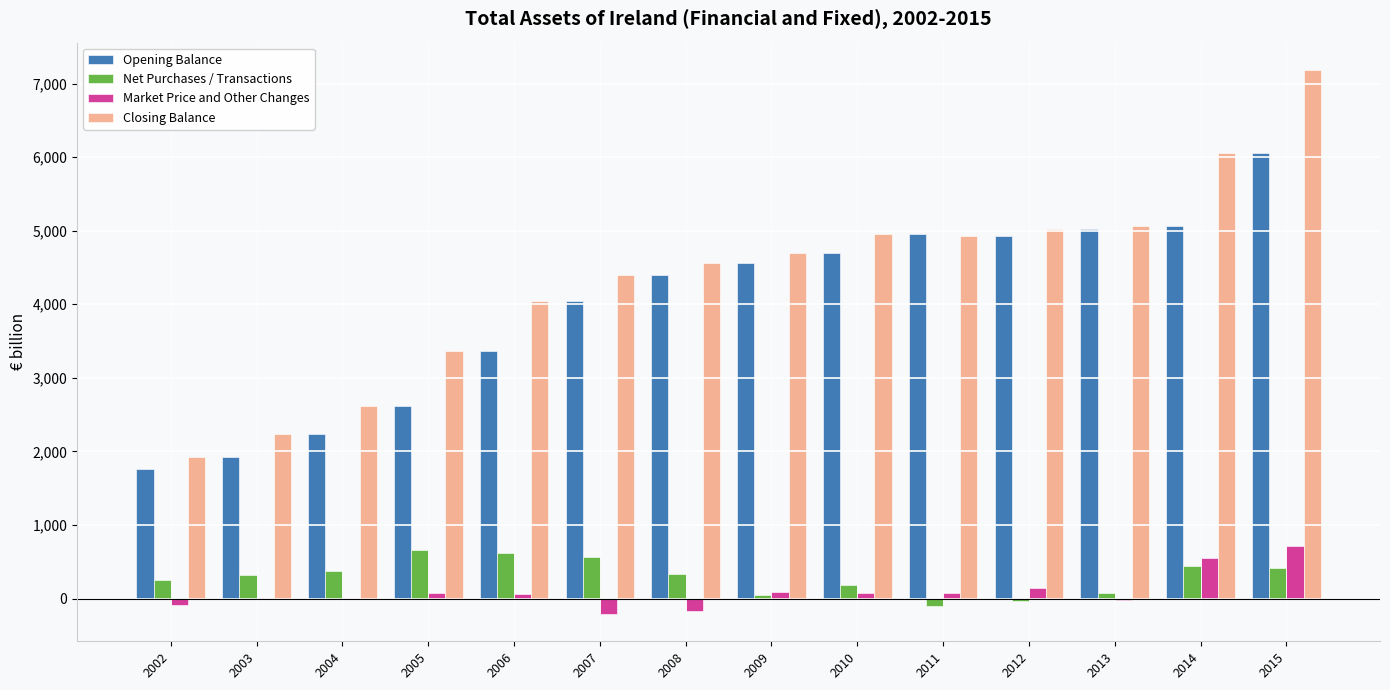

What is the sum of all Closing Balance values?

61072.5